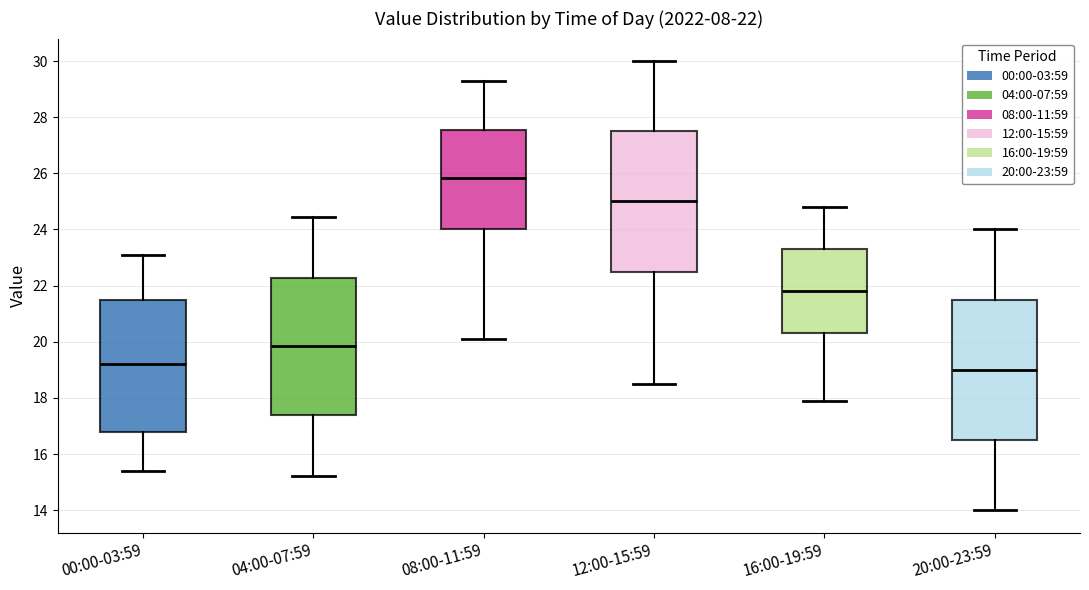

Which box's median line is the highest?

08:00-11:59